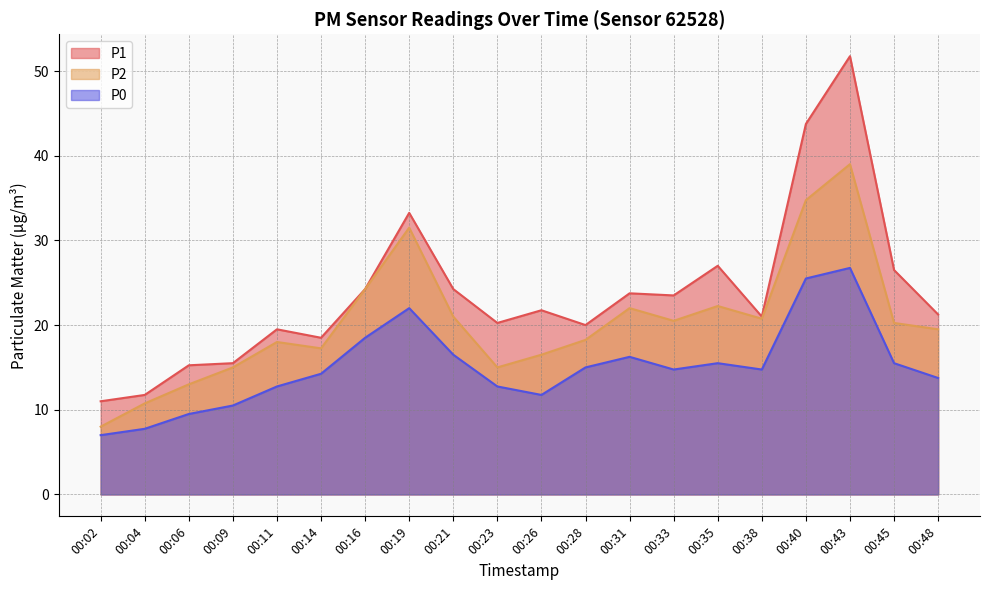

Does the chart have visible grid lines?

Yes